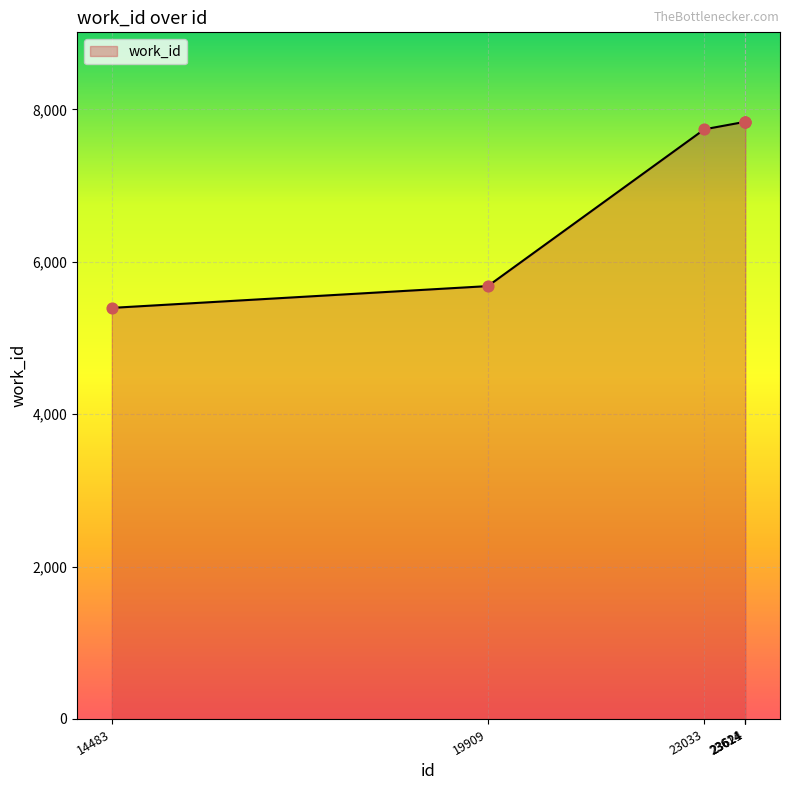

Between 23033 and 19909, which is larger?

23033